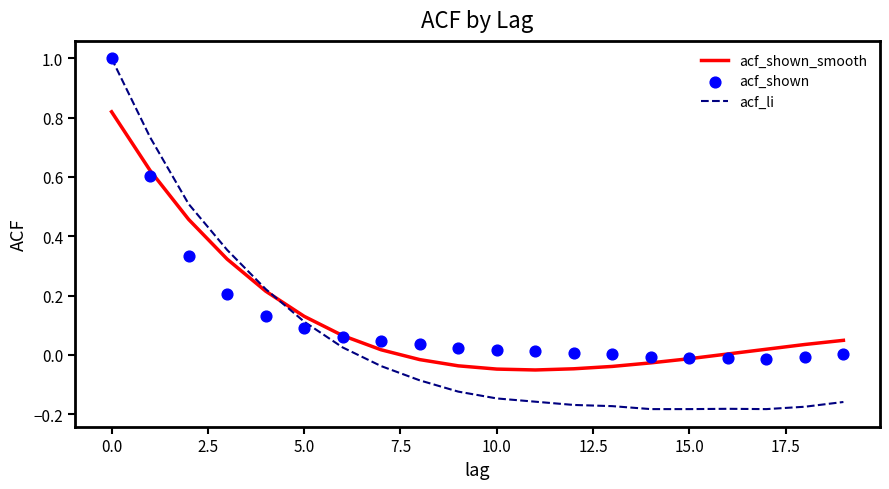

What are all the series names shown in the legend?

acf_shown_smooth, acf_li, acf_shown